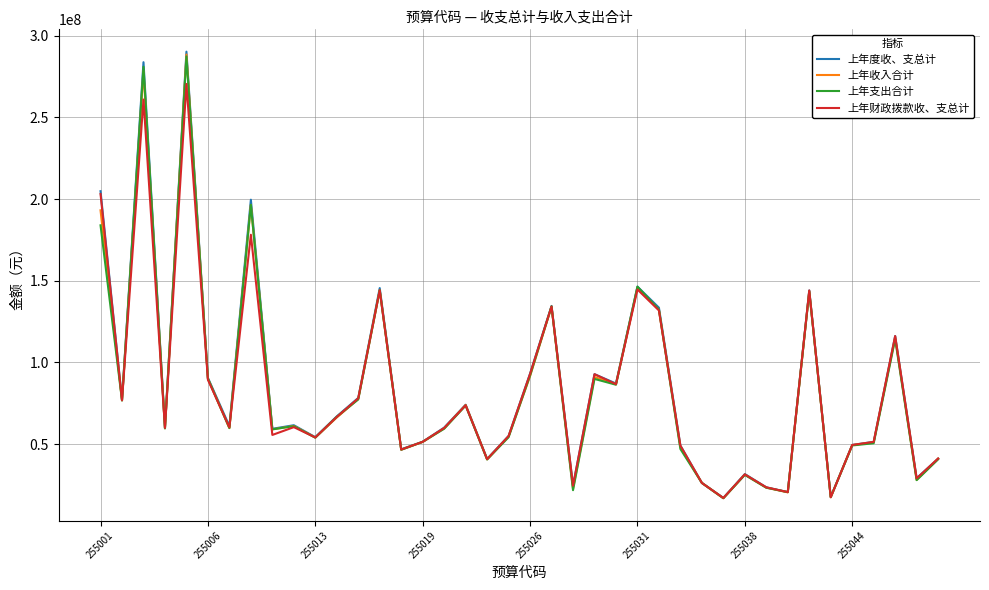

What is the minimum value for 上年财政拨款收、支总计?

17025705.0